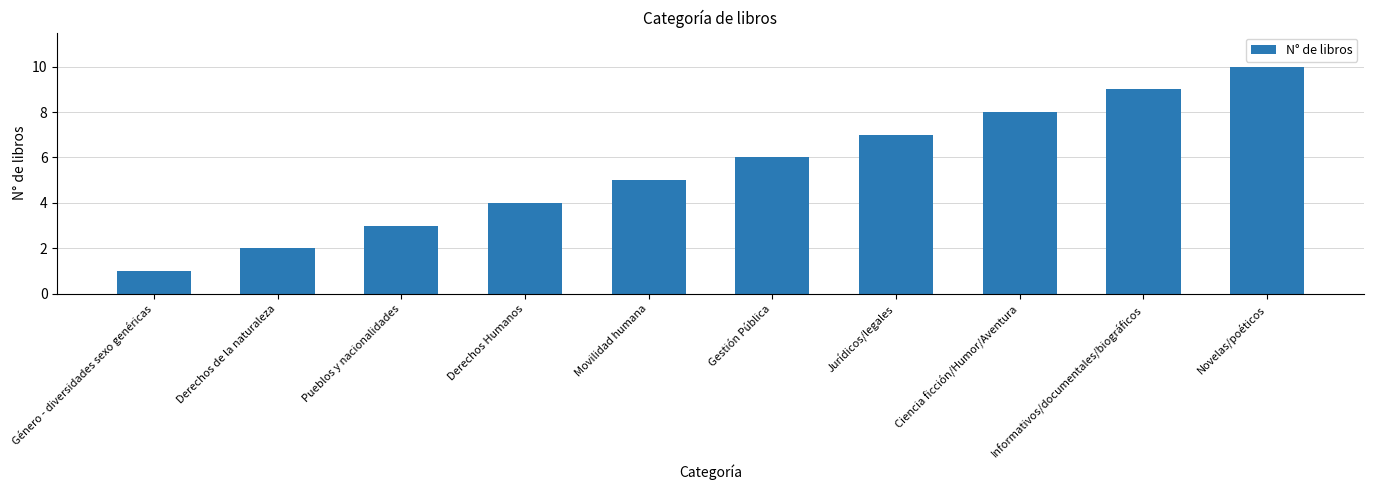

What is the minimum value shown in the chart?

1